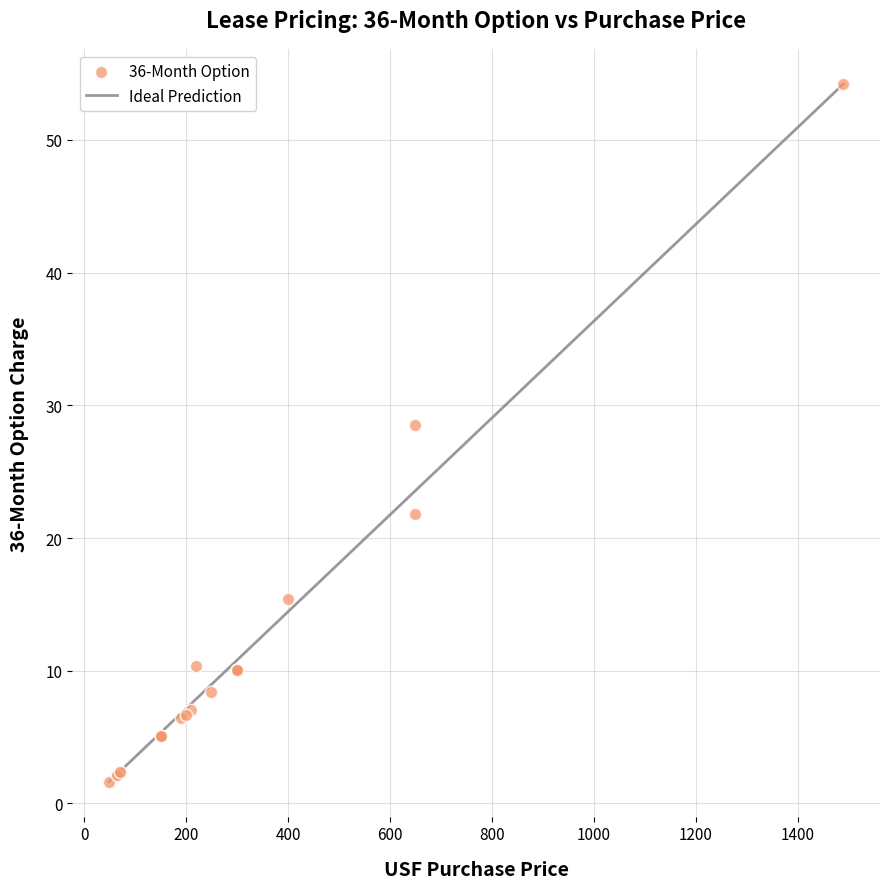

What Y value in the scatter plot is closest to 27?

28.5